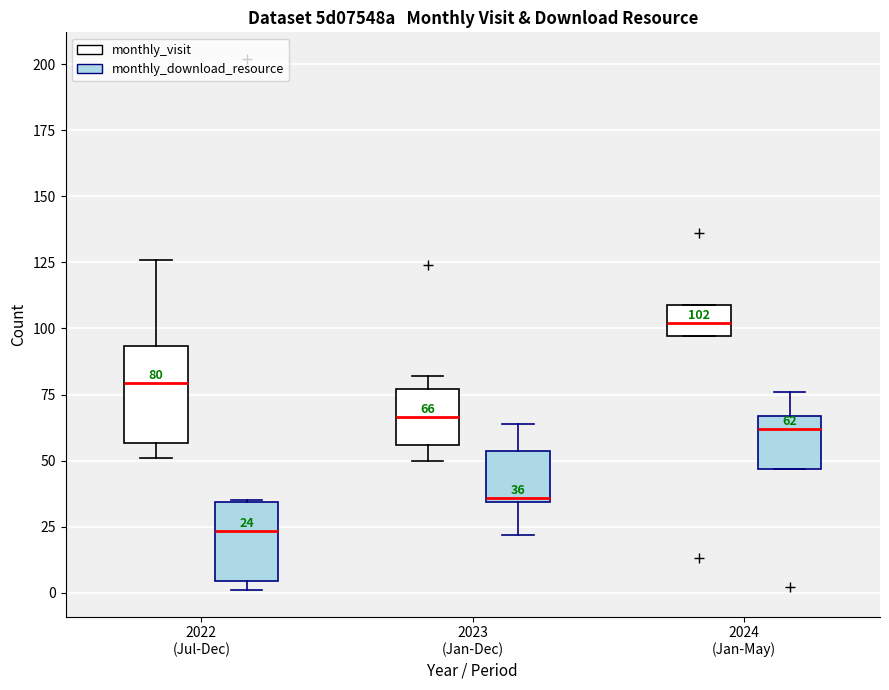

Which box has the highest median line?

2024 (Jan-May) (monthly_visit)